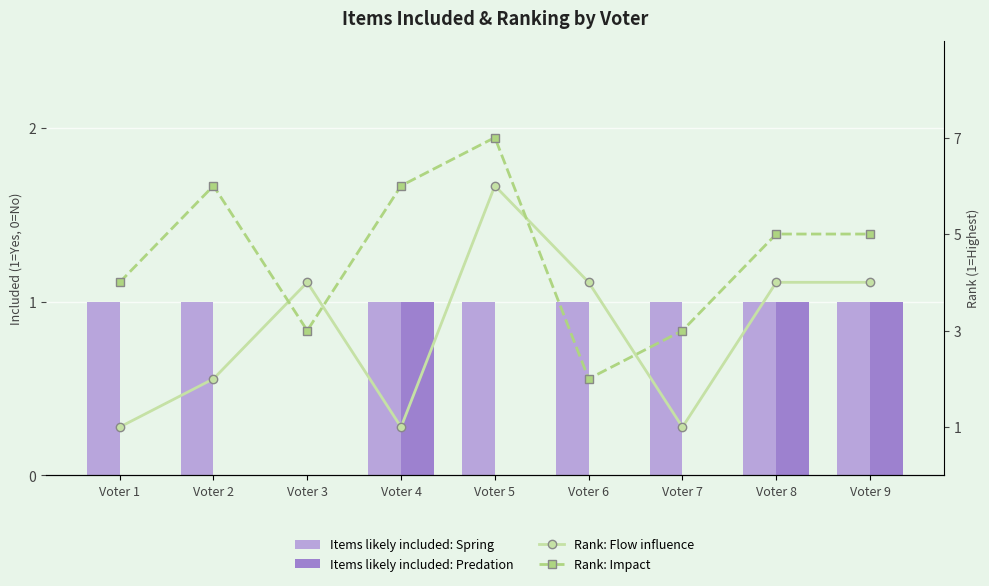

What is the average value of the Items likely included: Spring series?

1